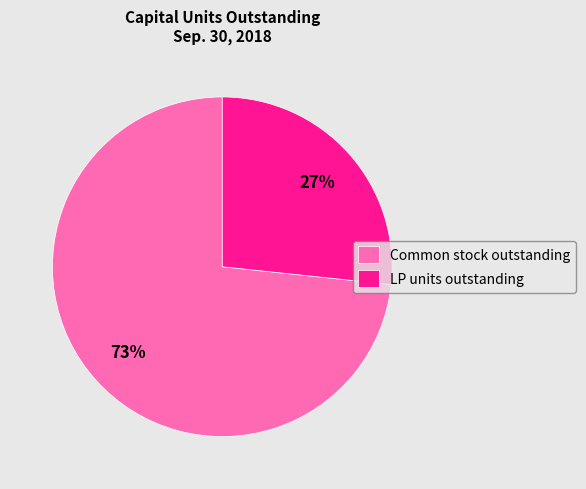

Which slice represents more than half of the pie?

Common stock outstanding